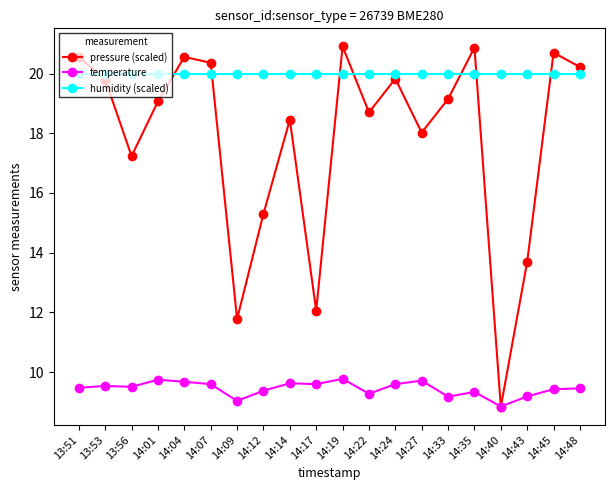

Where does the temperature series first go above 9?

13:51